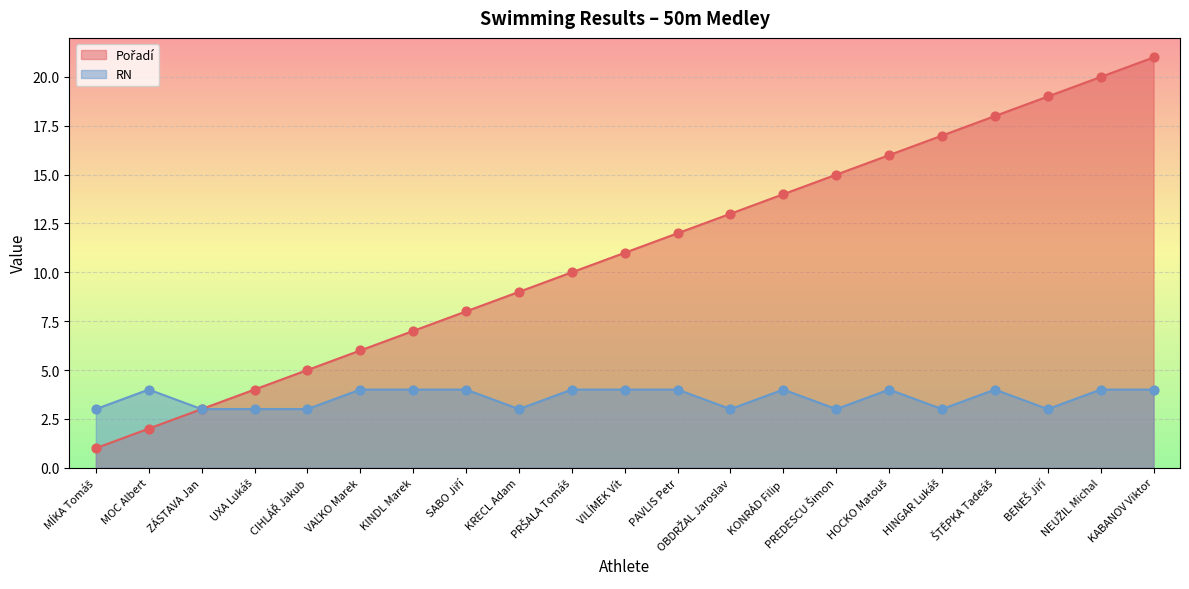

Is the value of Pořadí at ZÁSTAVA Jan greater than the value of RN at KRECL Adam?

No